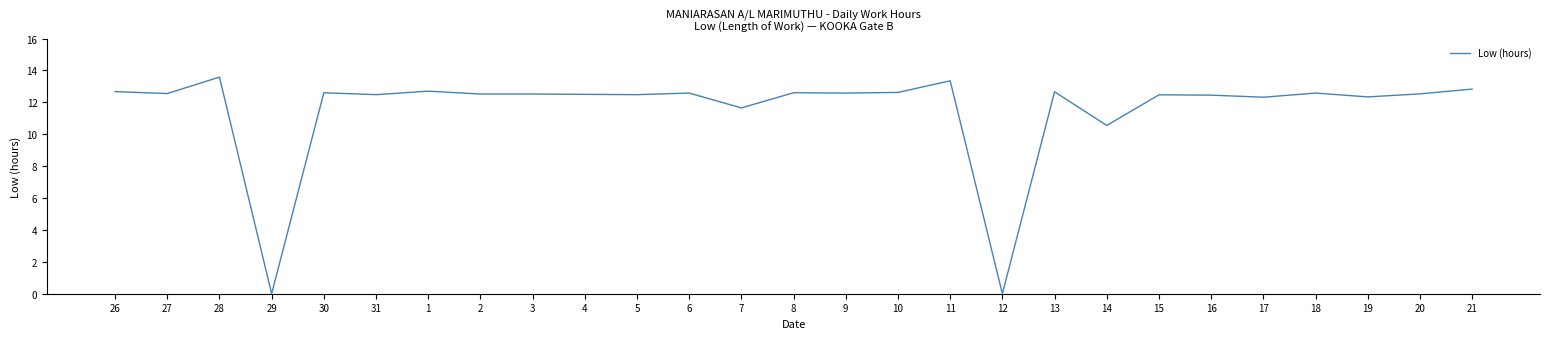

What position from the left is 30?

5